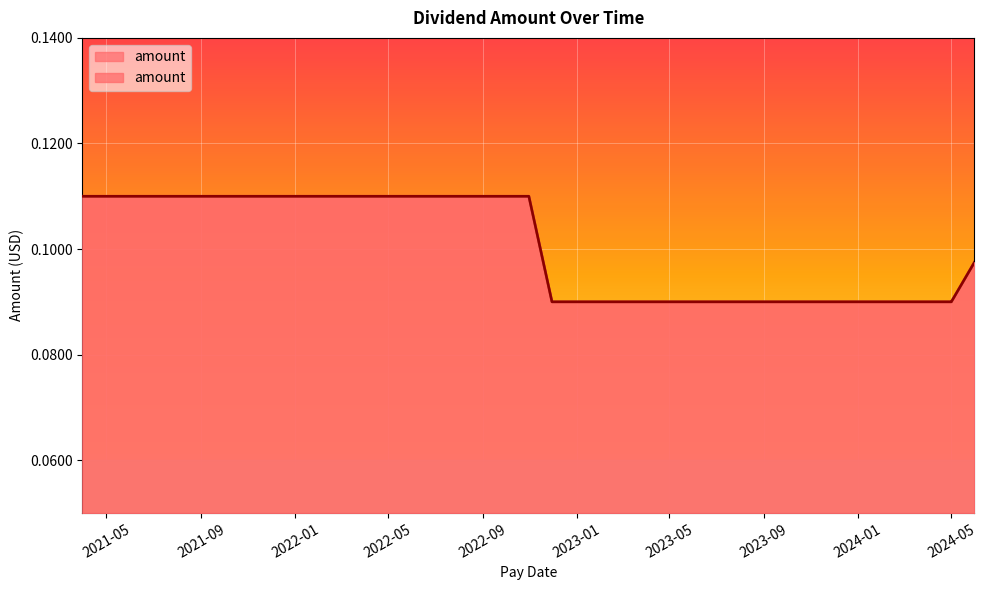

Is it true that the value at 2021-09-30 is 0.1?

False